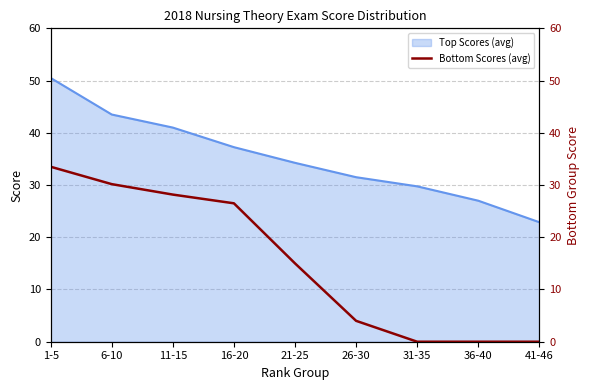

The Top Scores (avg) series shows 47.2 at 26-30. True or false?

False